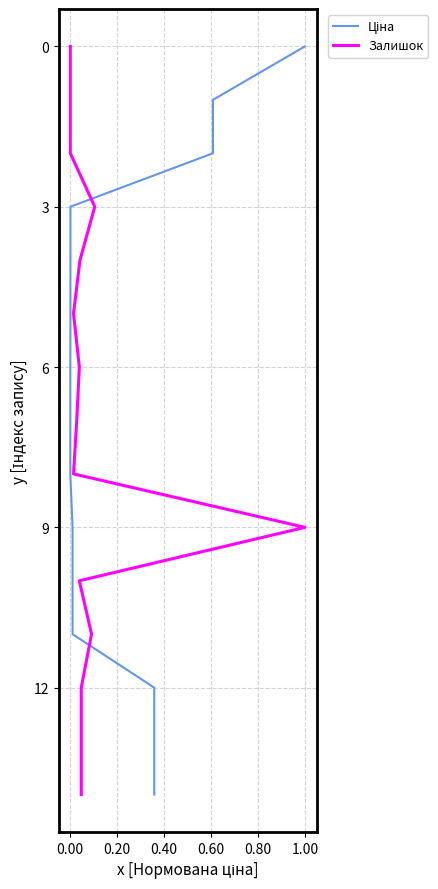

True or false: Ціна has a value of 7 at 12.

False